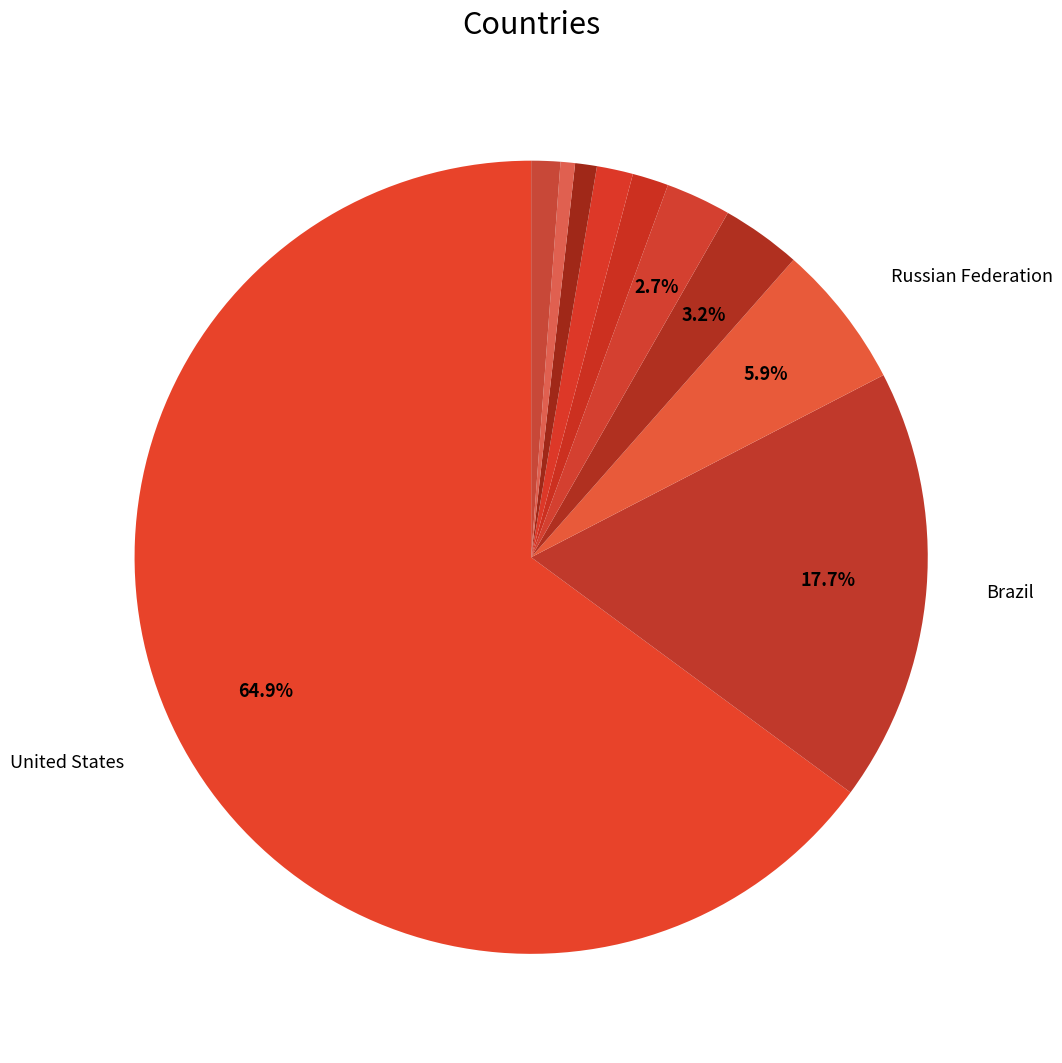

Which slice is the largest?

United States